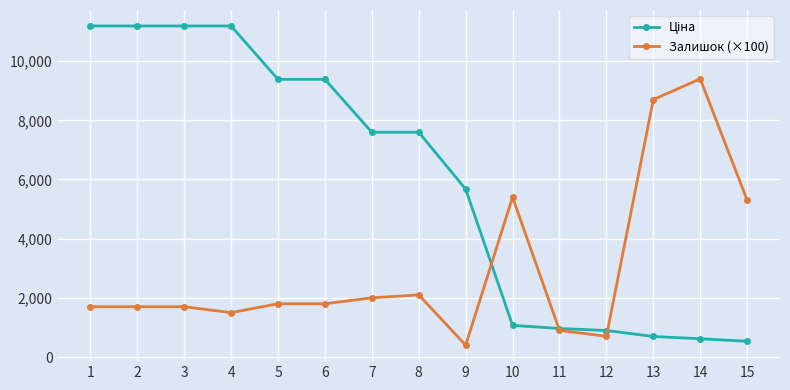

How many lines are shown in the chart?

2